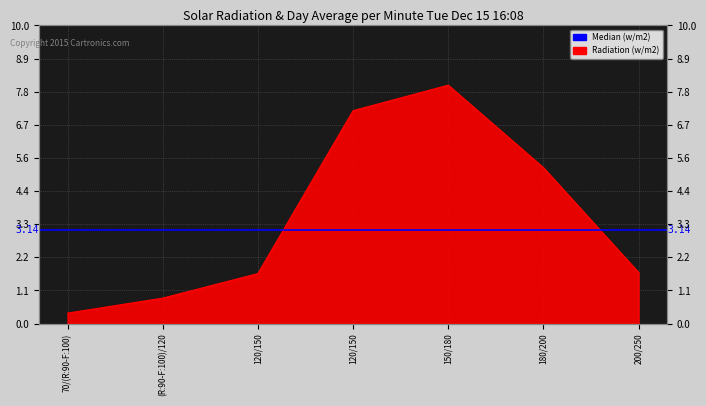

What is the sum of all values?

25.0